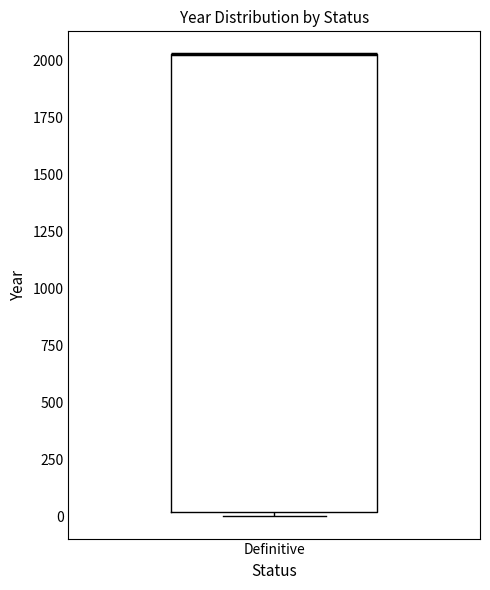

Read this box plot against the y-axis: the position of the median line, the range covered by the box, and the ends of both whiskers. The values are not printed on the chart, so give them approximately, as read against the axis.

median 2050 (drawn on the box's upper edge), box 0 to 2050, whiskers 0 to 2050